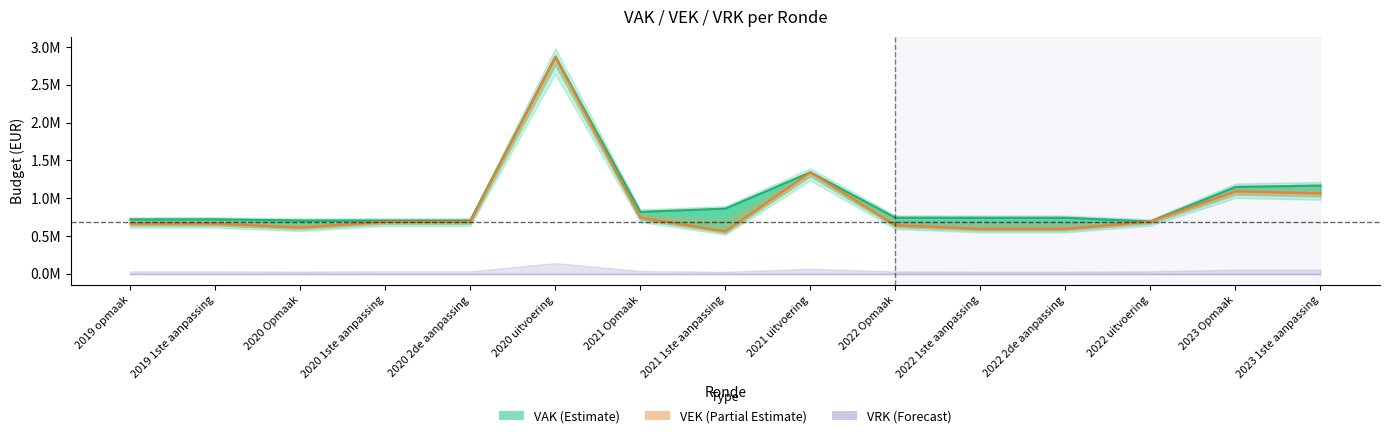

What position from the right is 2022 Opmaak?

6